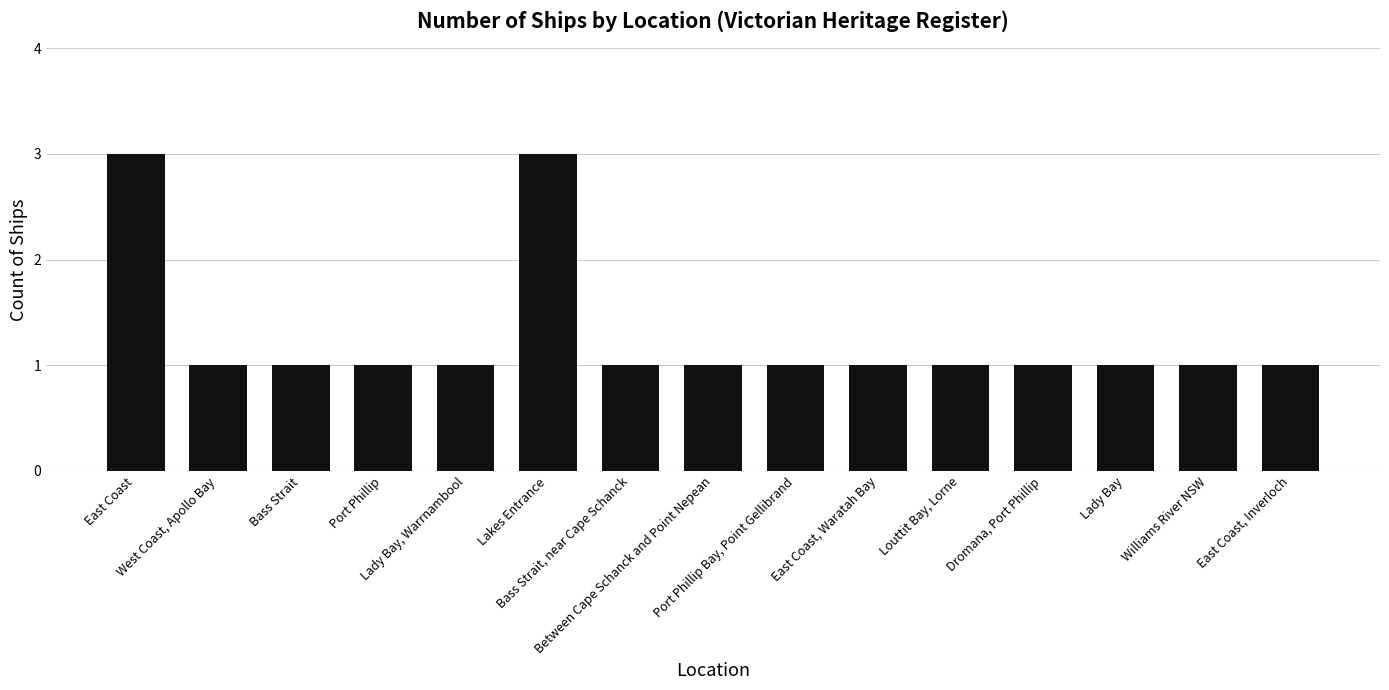

What is the maximum value shown in the chart?

3